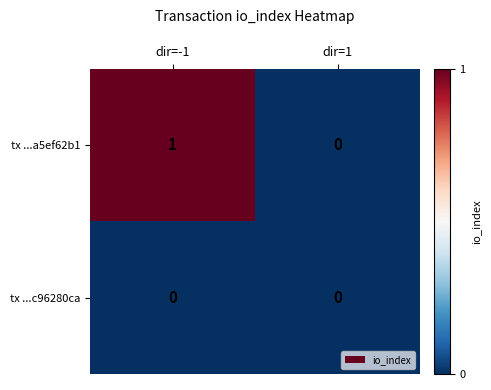

At which category is the sum across all series the highest?

dir=-1